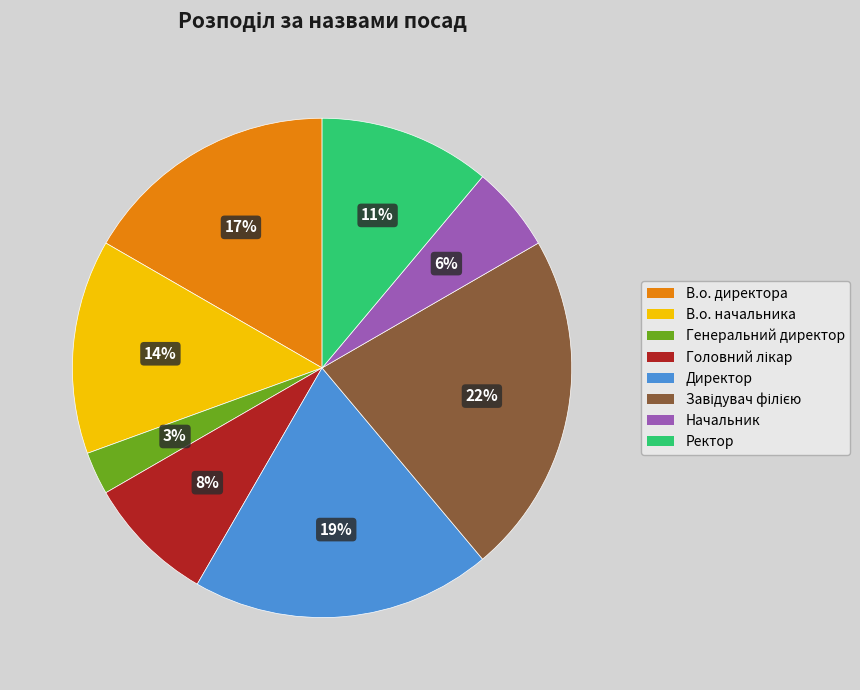

Is it true that В.о. начальника is 5% of the pie?

False